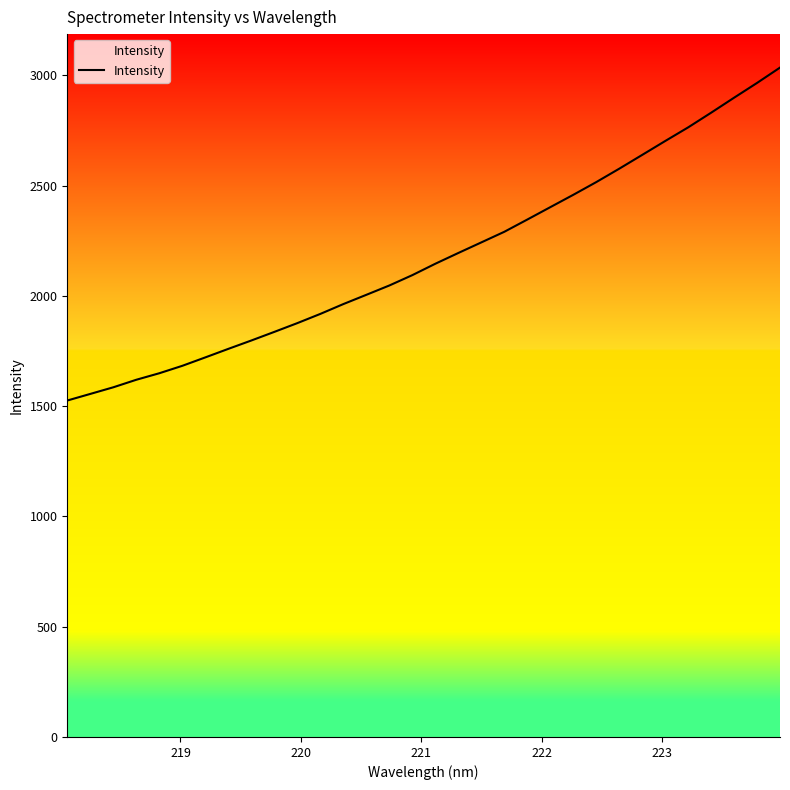

What is the greatest value displayed?

3034.6